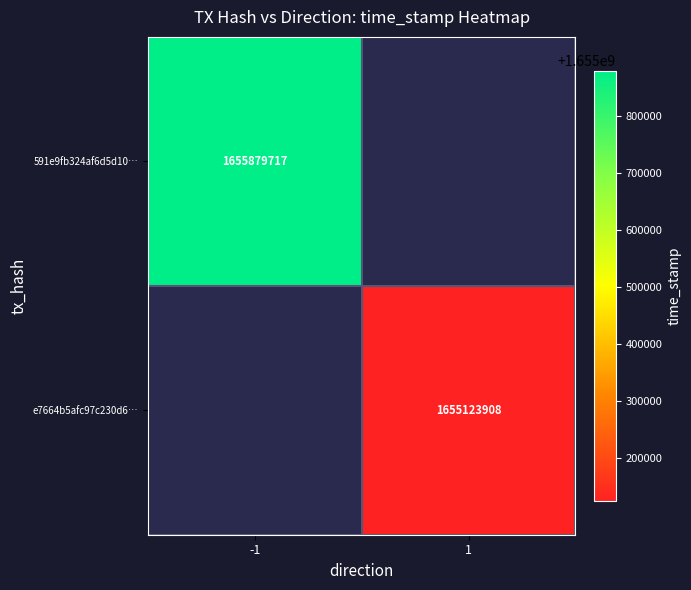

Which category has the lowest value across all series?

1